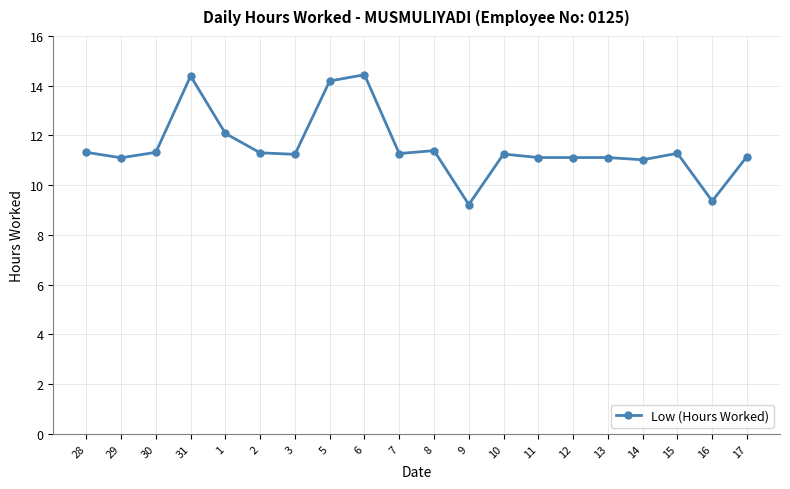

Which has a higher value, 14 or 2?

2